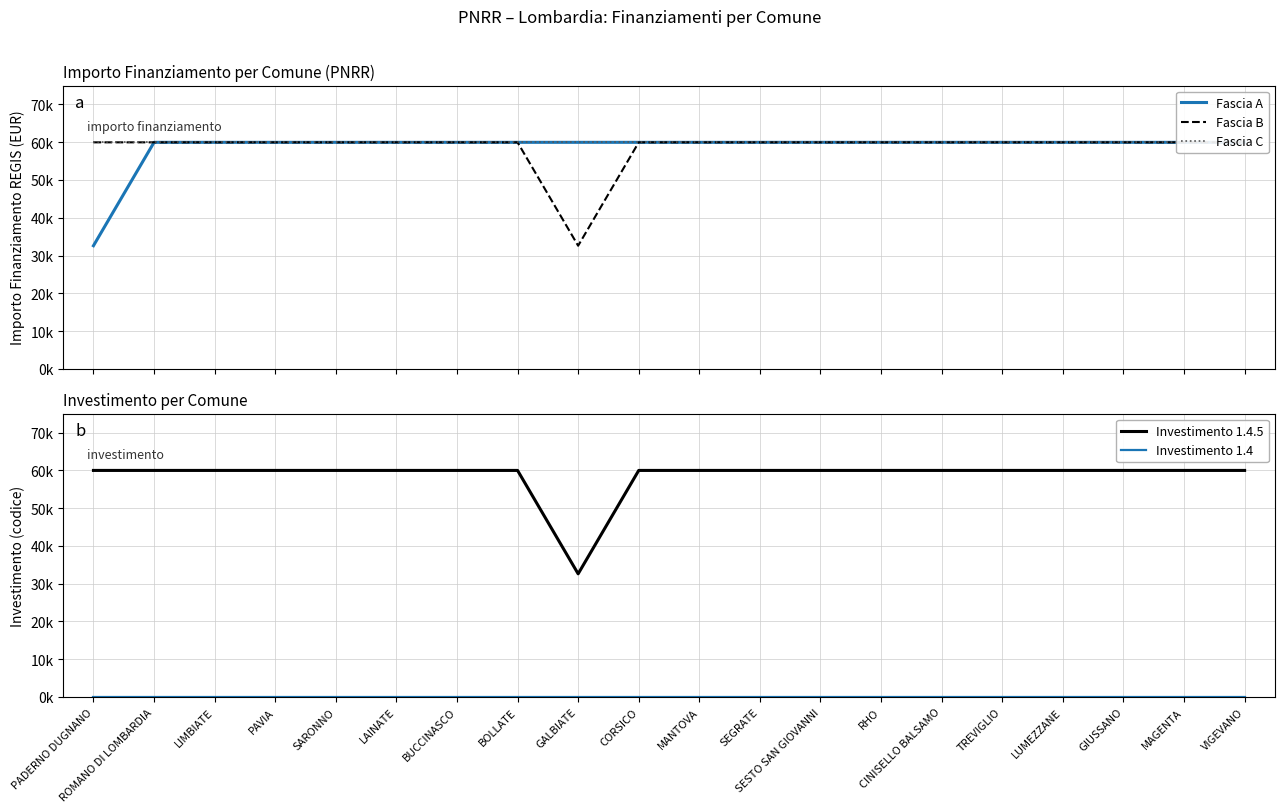

At which category is the sum across all series the highest?

ROMANO DI LOMBARDIA